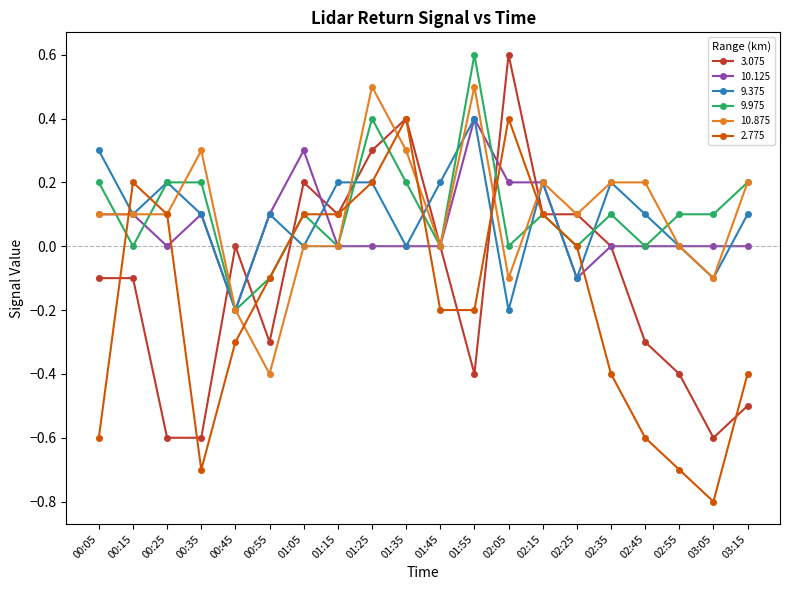

True or false: 9.975 and 10.875 cross at least once.

True